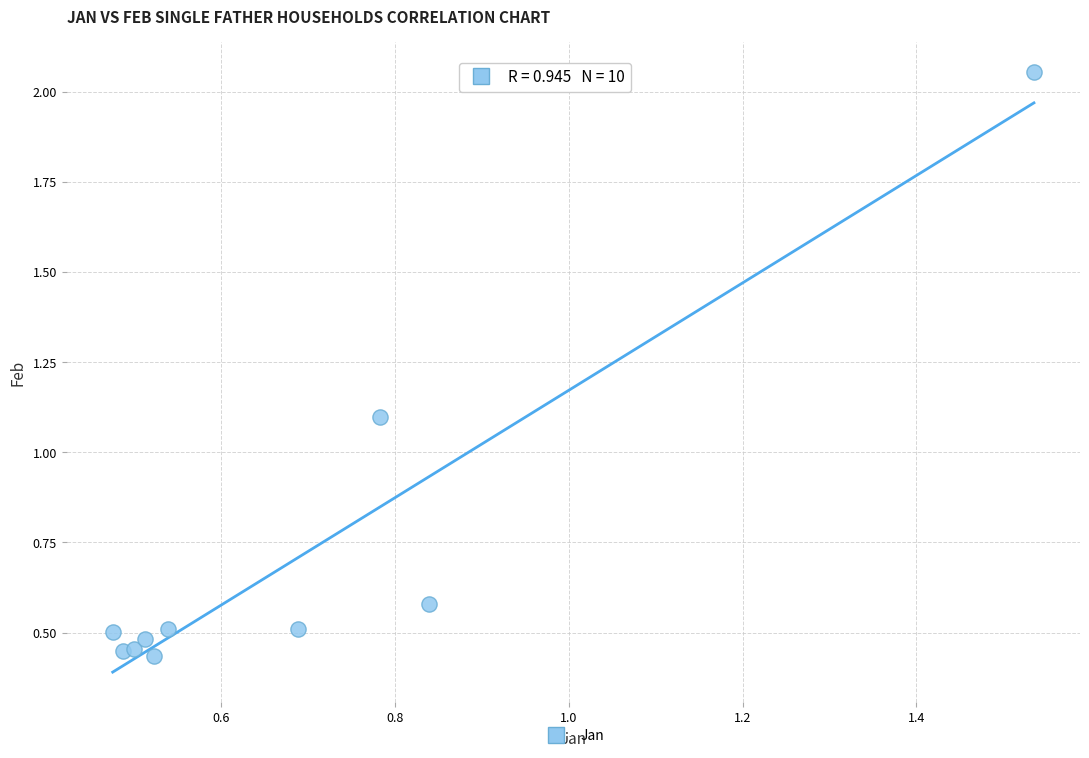

What Y value in the scatter plot is closest to 1?

1.1